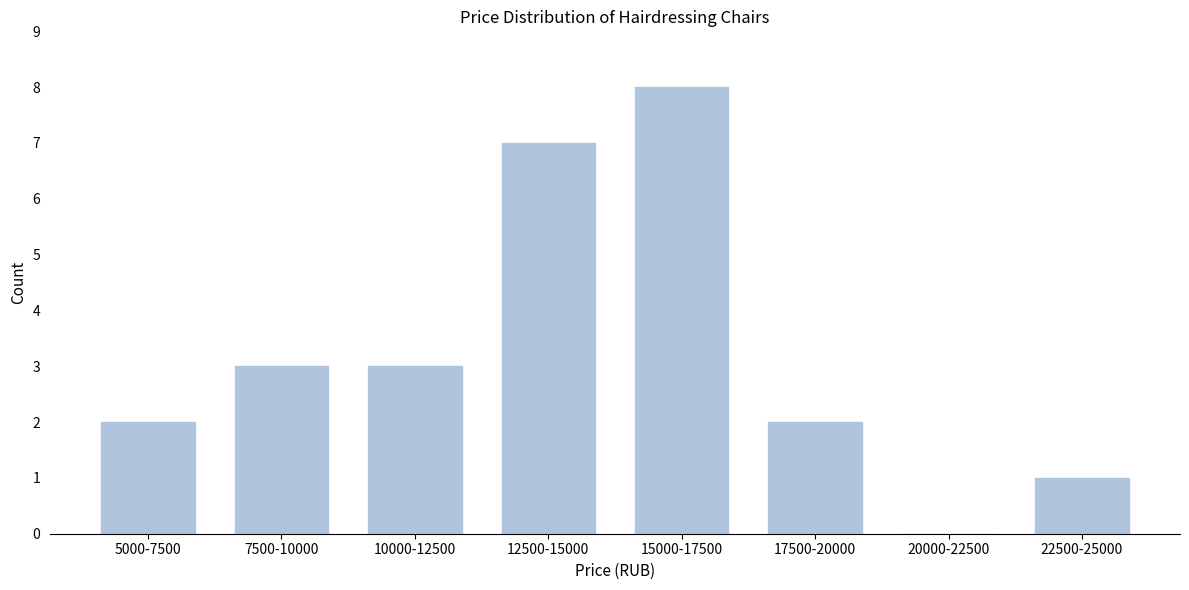

Reading left to right, what are all the values shown in this chart?

5000-7500=2	7500-10000=3	10000-12500=3	12500-15000=7	15000-17500=8	17500-20000=2	20000-22500=0	22500-25000=1